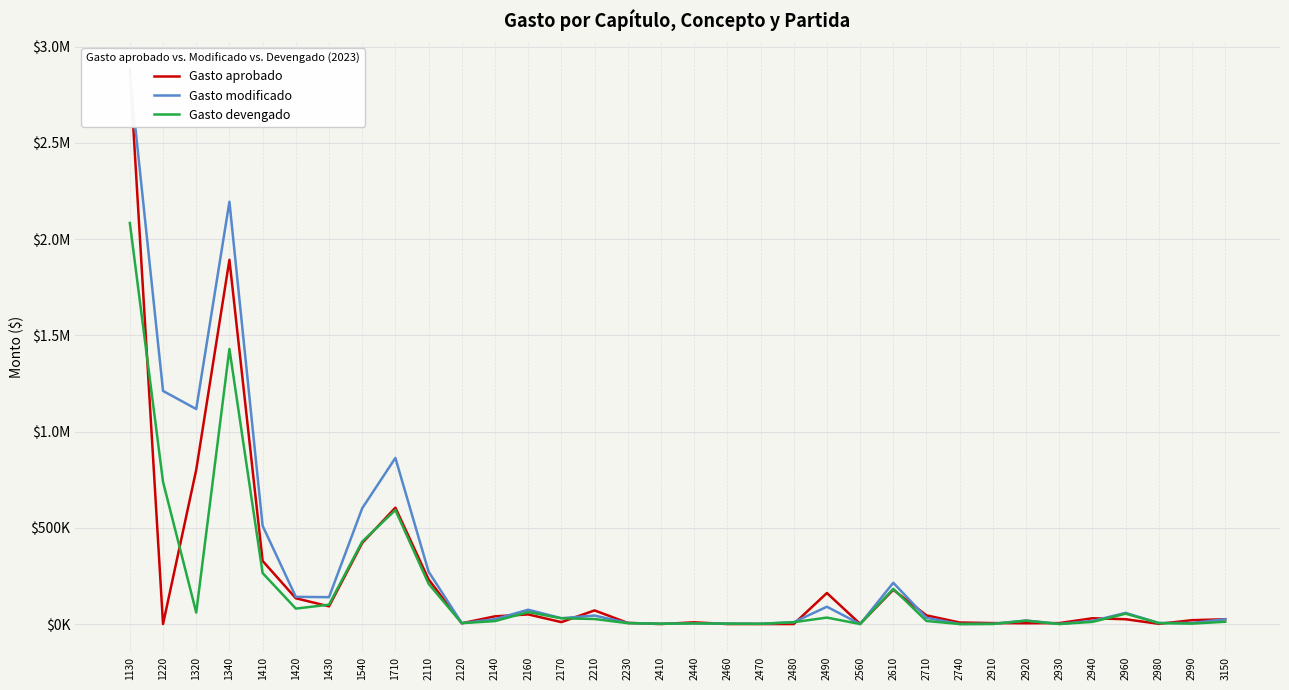

Where is the first local minimum for Gasto modificado?

1320